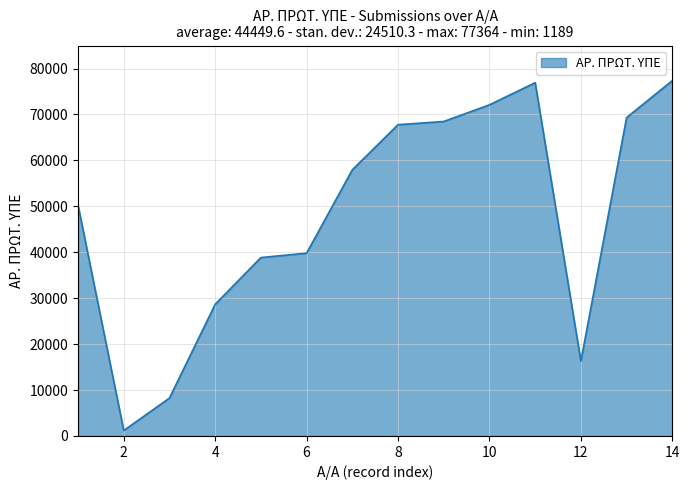

How many lines are shown in the chart?

1